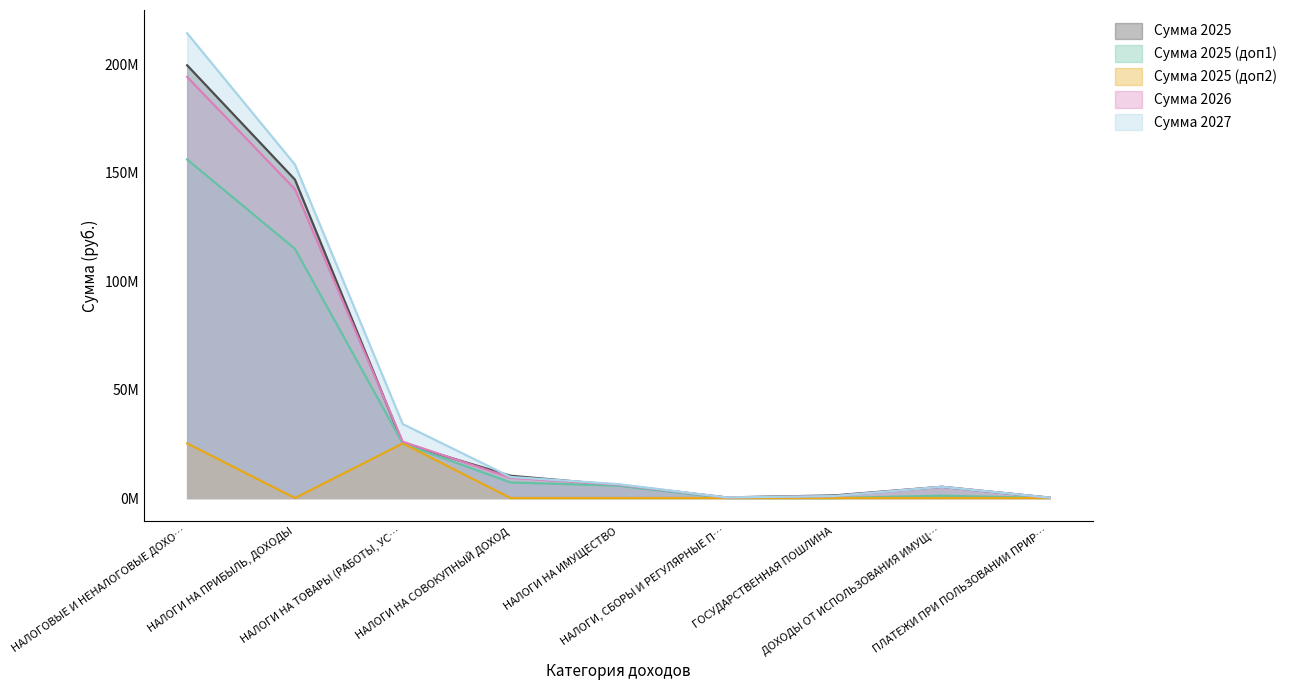

In Сумма 2025 (доп2), how many points are higher than both neighbors (excluding endpoints)?

1